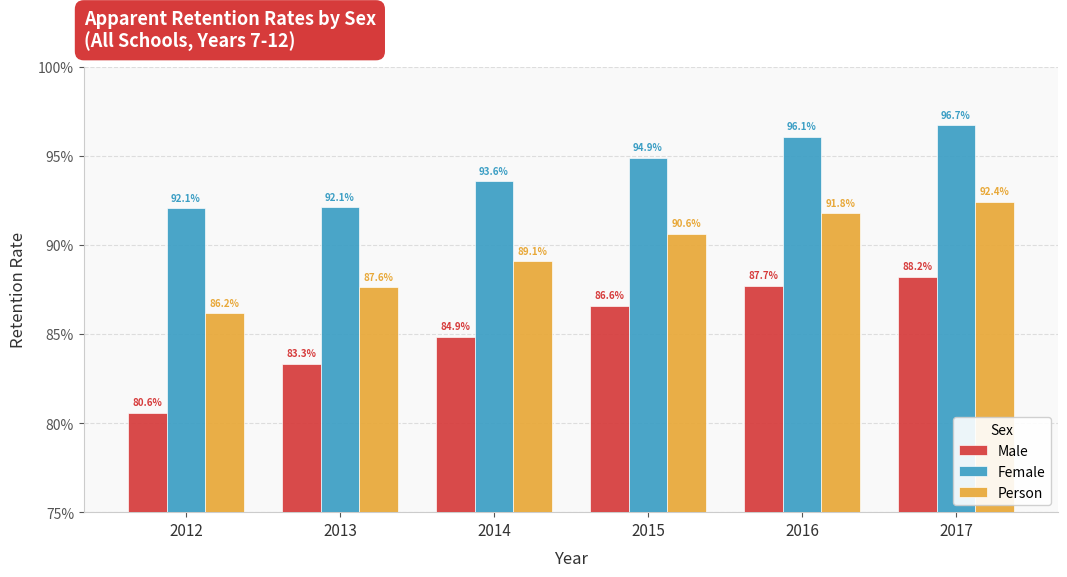

Which category has the highest value across all series?

2017